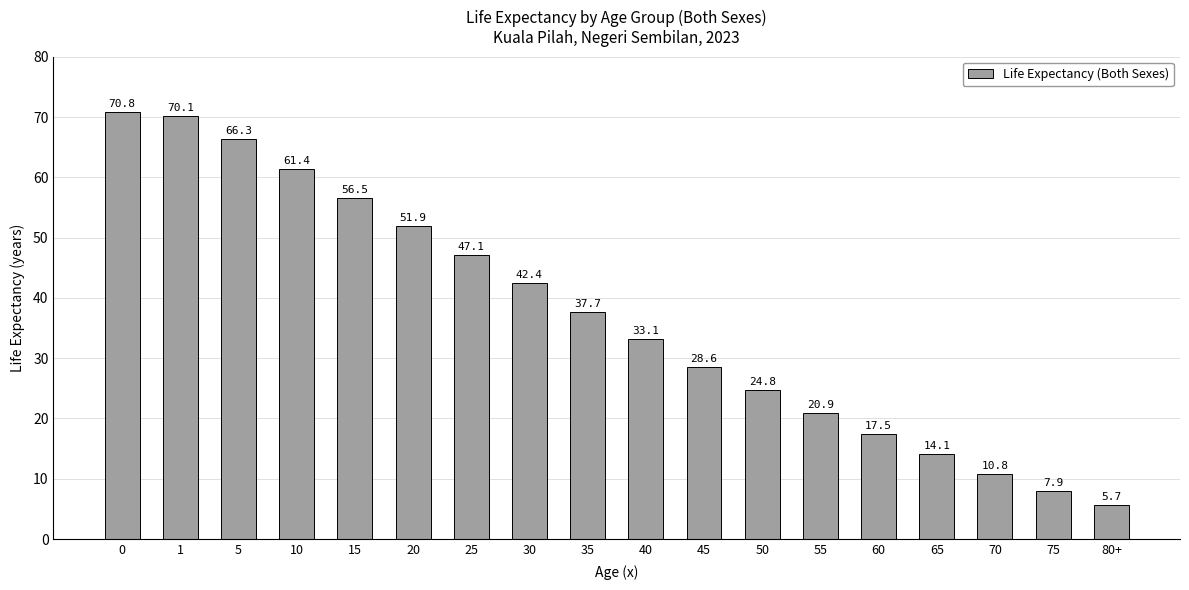

What is the difference between the second highest and second lowest values?

62.2